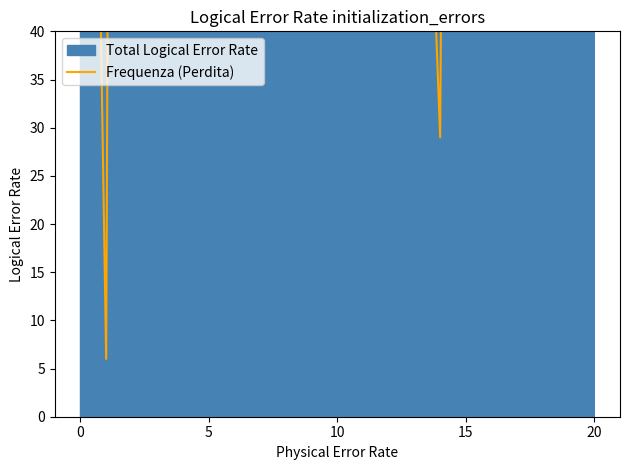

Does the chart display data point markers on the line(s)?

No